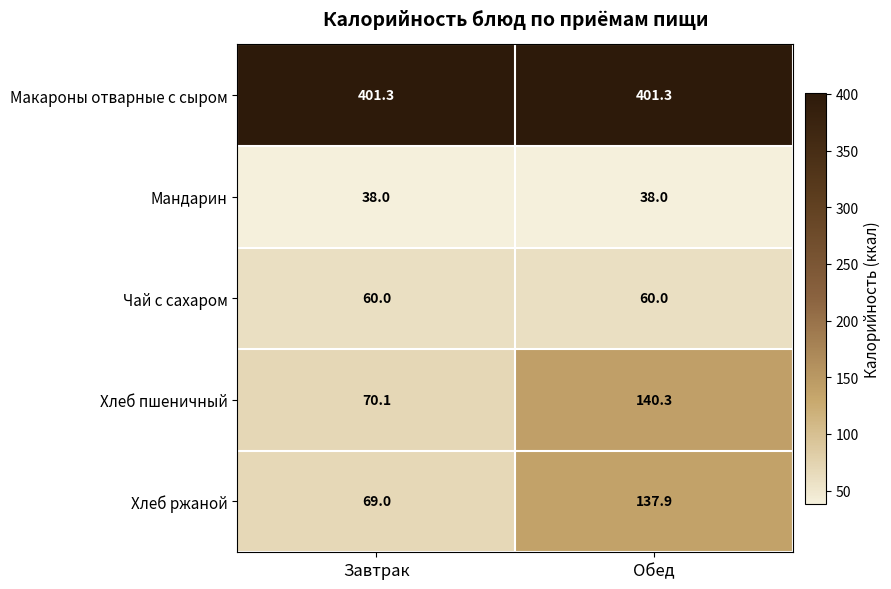

Reading left to right, extract all data points from this chart.

Макароны отварные с сыром: Завтрак=401.3	Обед=401.3
Мандарин: Завтрак=38.0	Обед=38.0
Чай с сахаром: Завтрак=60.0	Обед=60.0
Хлеб пшеничный: Завтрак=70.1	Обед=140.3
Хлеб ржаной: Завтрак=69.0	Обед=137.9